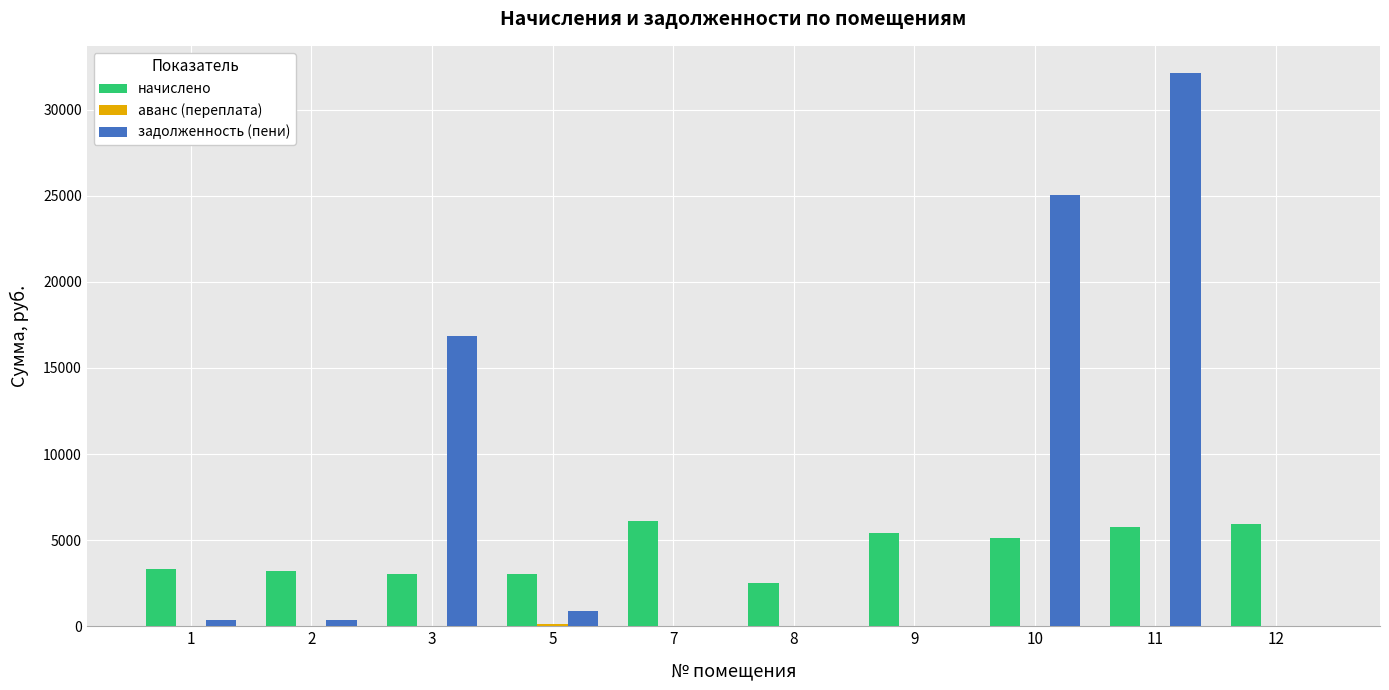

What is the maximum value for начислено?

6128.6